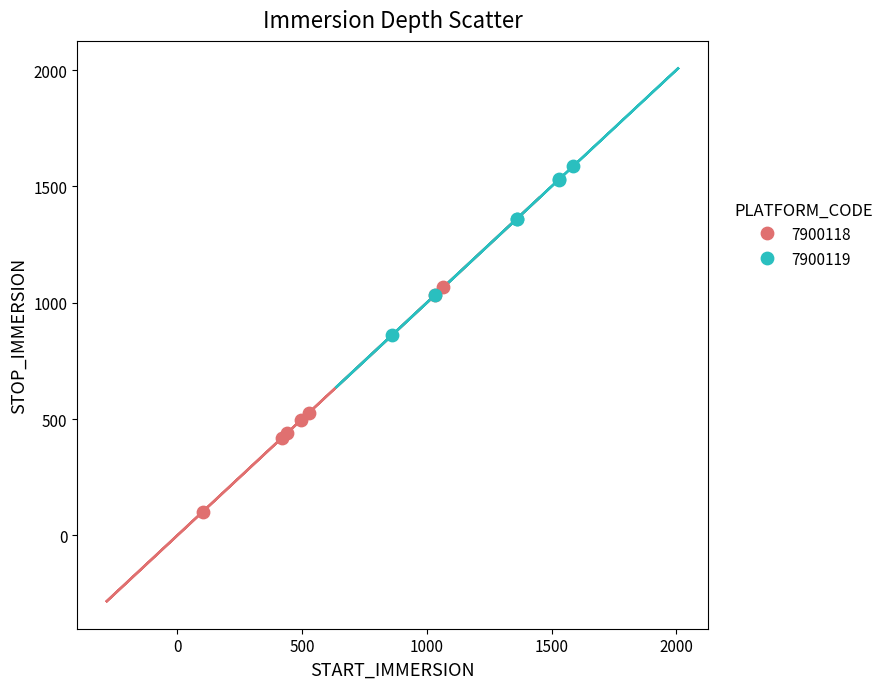

Which series has the largest Y range (max minus min)?

7900118